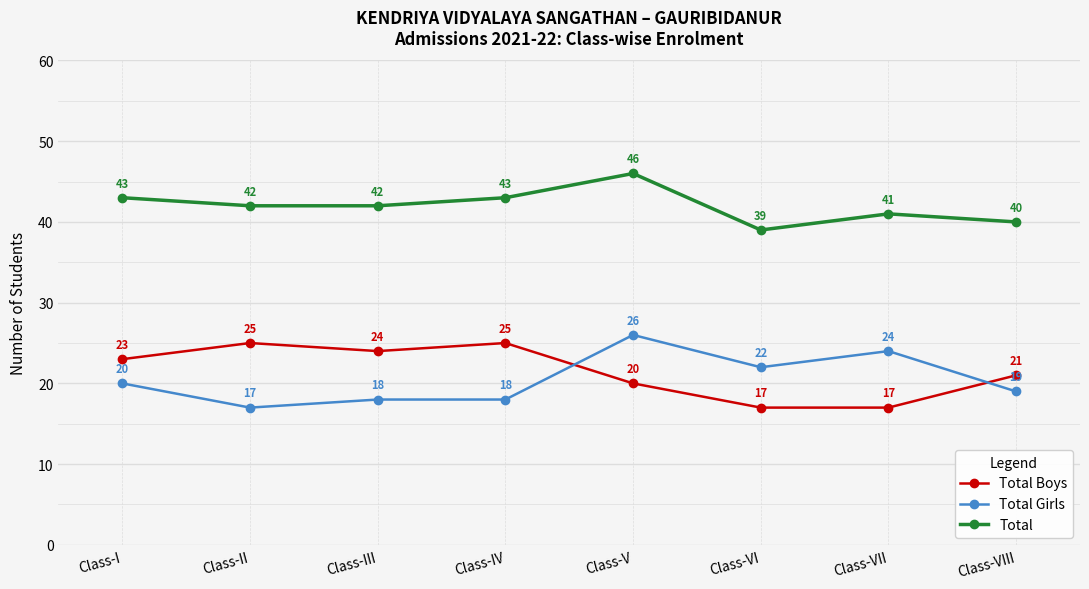

How many data points does each series have?

8